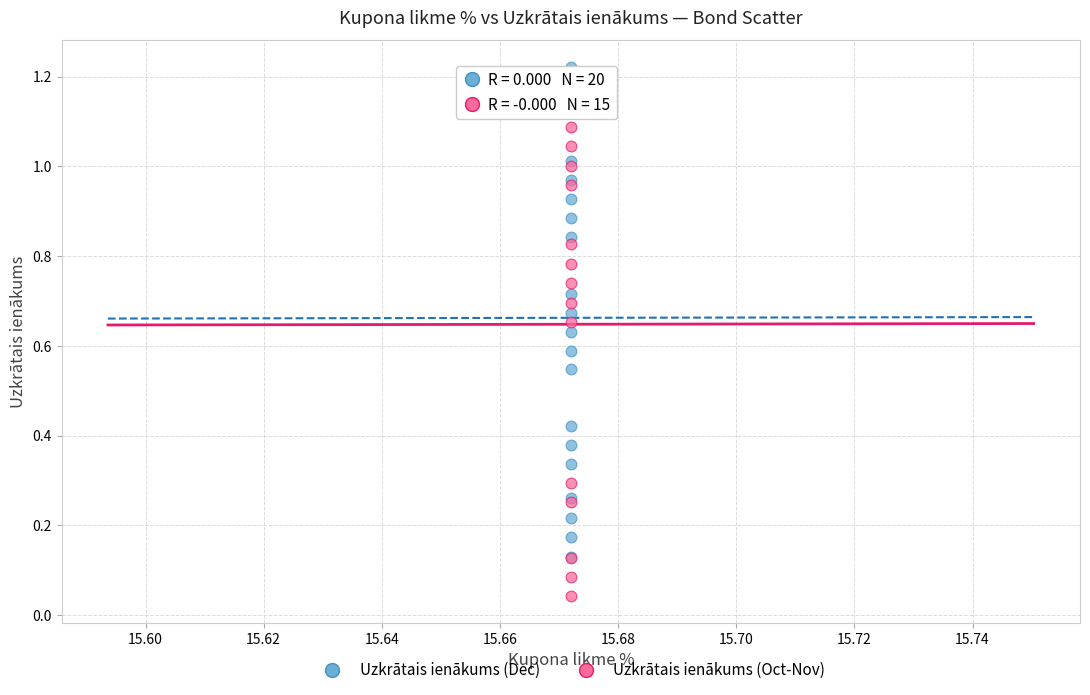

Which series contains the highest Y value?

Uzkrātais ienākums (Dec)